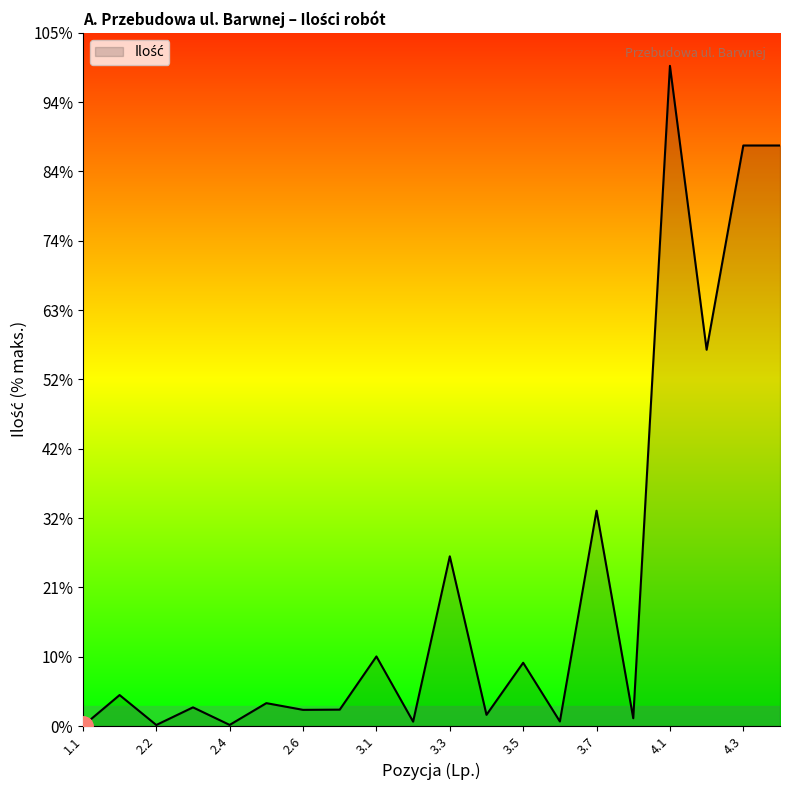

Does the chart have visible grid lines?

No